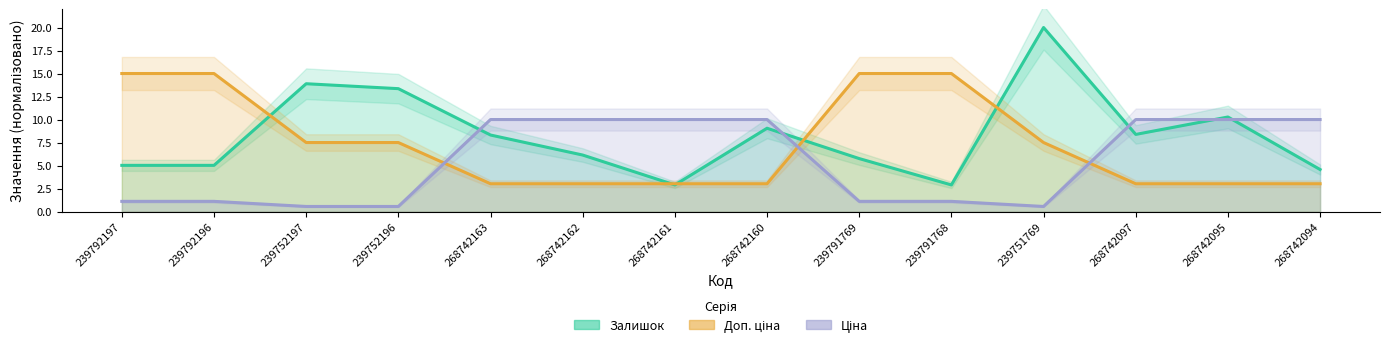

Is the value of Залишок at 268742094 greater than the value of Доп. ціна at 268742094?

Yes